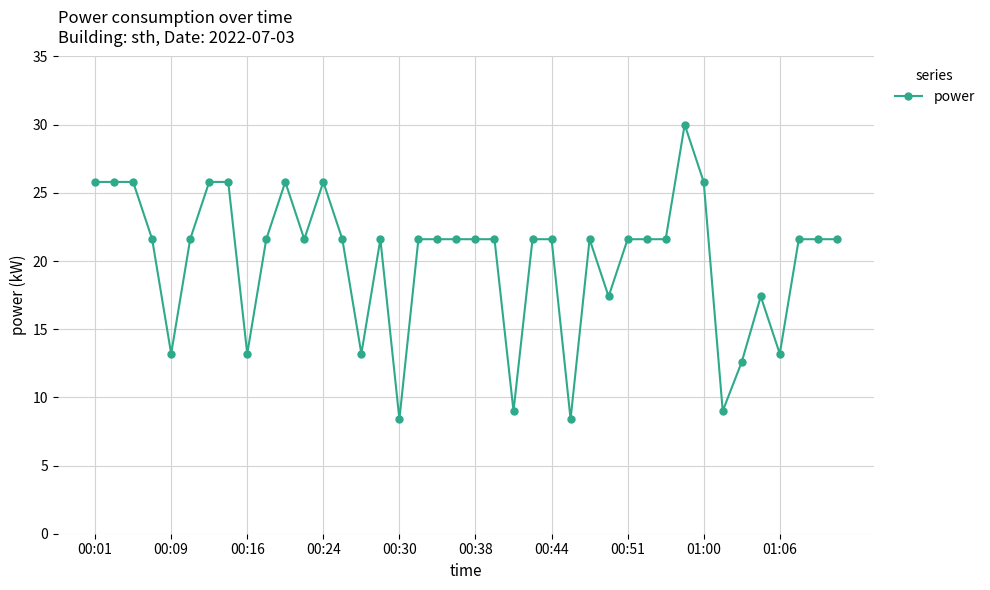

True or false: there are more than 2 points higher than both neighbors.

True